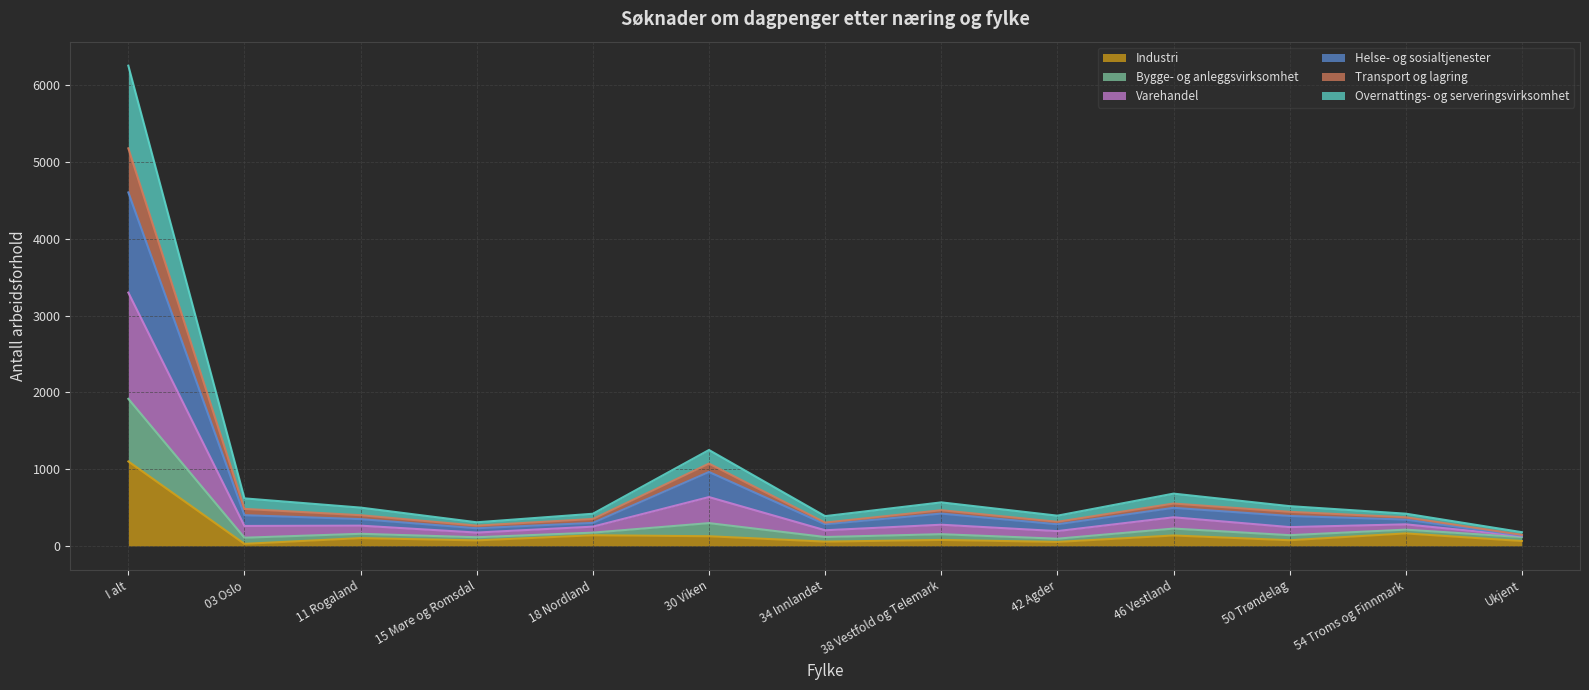

Which category has the highest value in the Industri series?

I alt